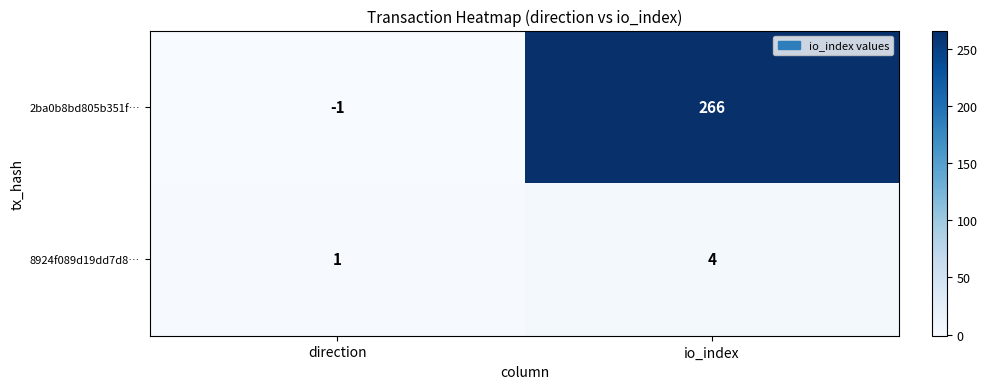

Rank the series by their average value, from lowest to highest.

8924f089d19dd7d8…, 2ba0b8bd805b351f…